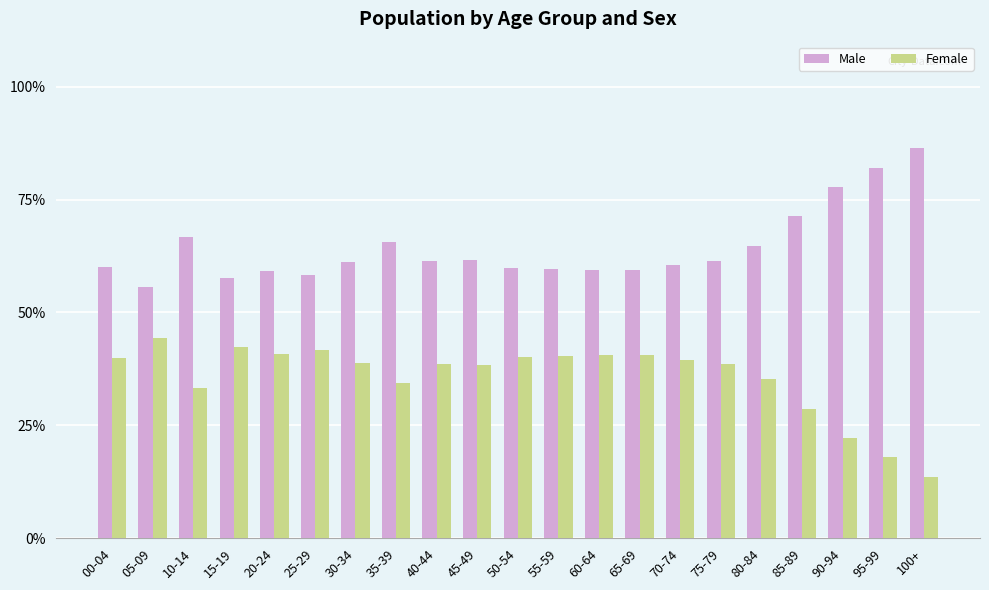

Rank the series by their maximum value, from lowest to highest.

Female, Male